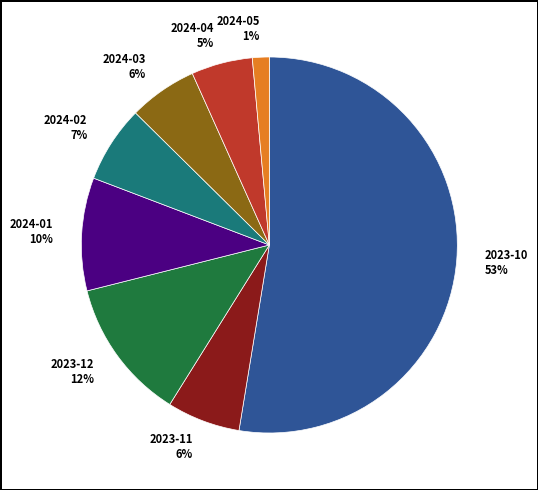

To the nearest percent, what is the average slice percentage?

12%